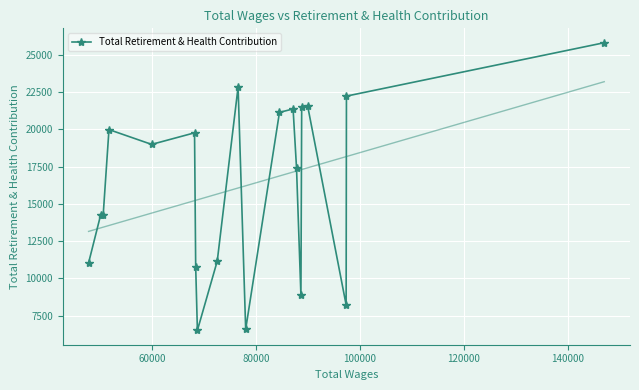

What is the lowest value of the Total Retirement & Health Contribution series?

6512